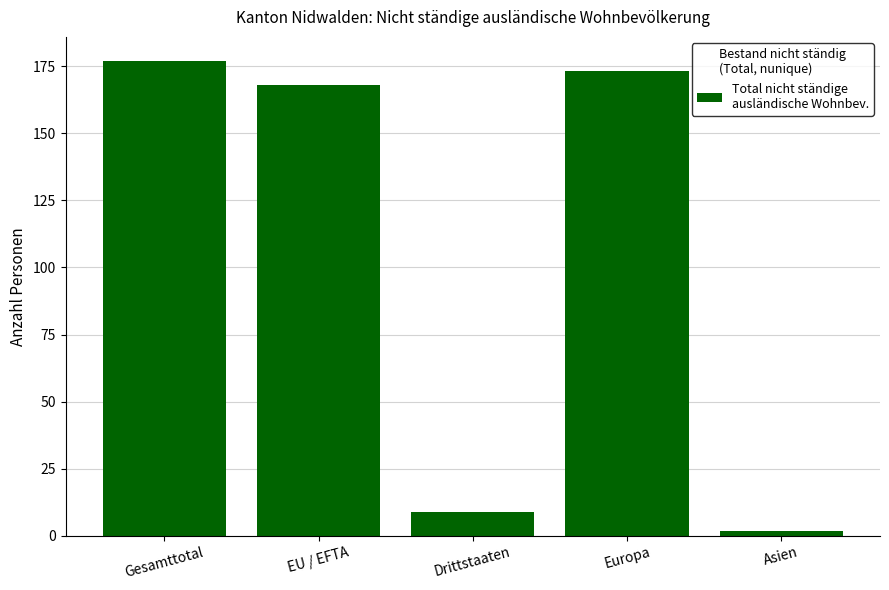

Are the bars grouped side by side (vs. stacked)?

No